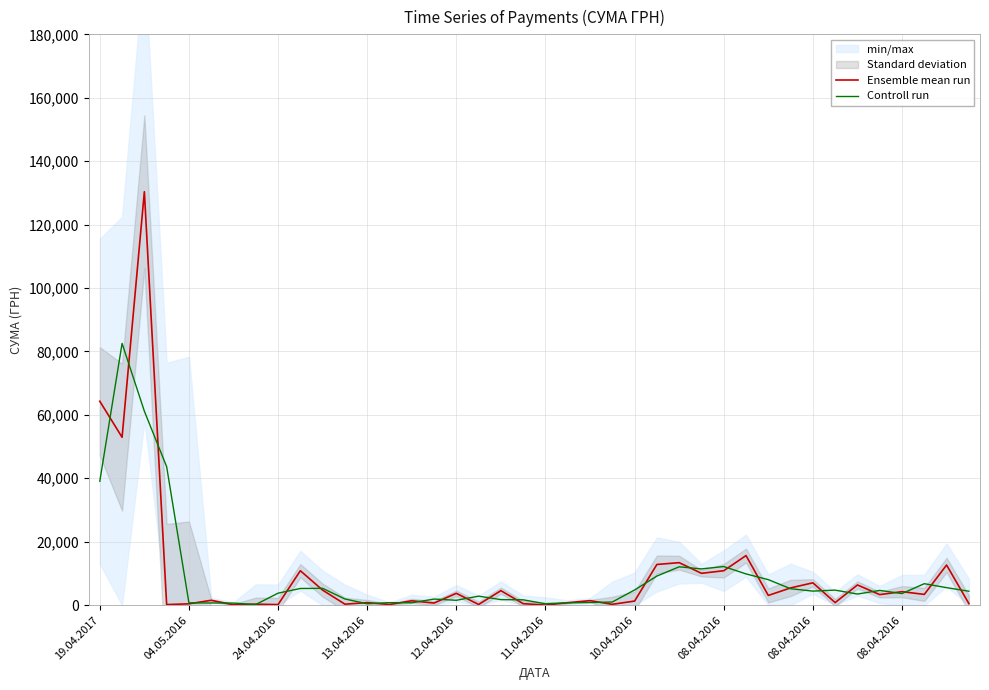

True or false: Controll run and Ensemble mean run intersect in this chart.

True